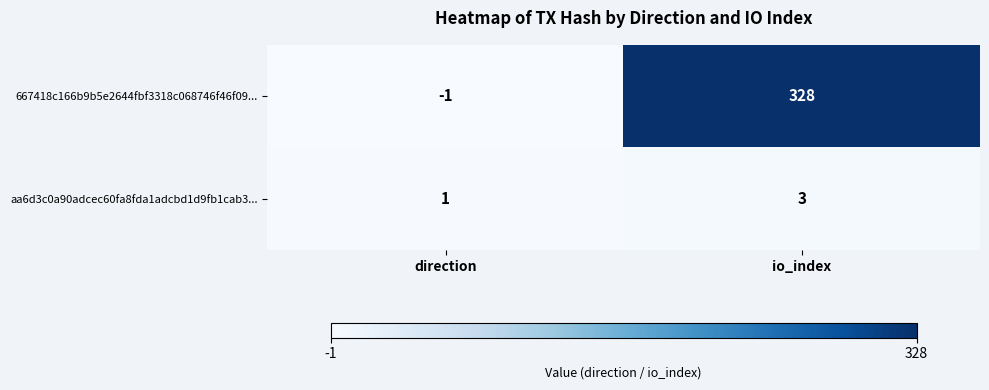

Which series changed the most between direction and io_index?

667418c166b9b5e2644fbf3318c068746f46f09...